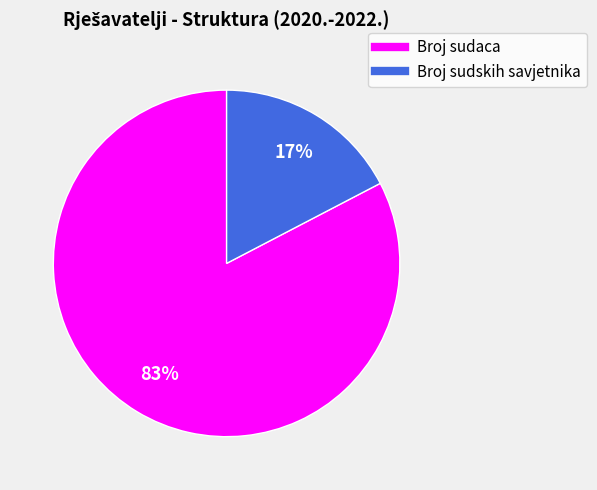

To the nearest percent, what is the average slice percentage?

50%